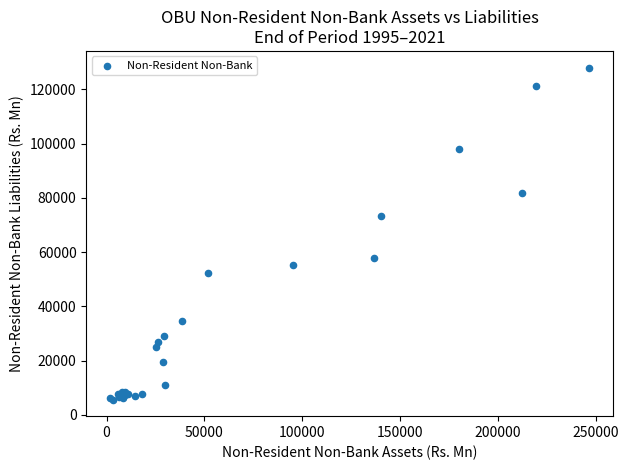

What Y value in the scatter plot is closest to 66825?

73433.3